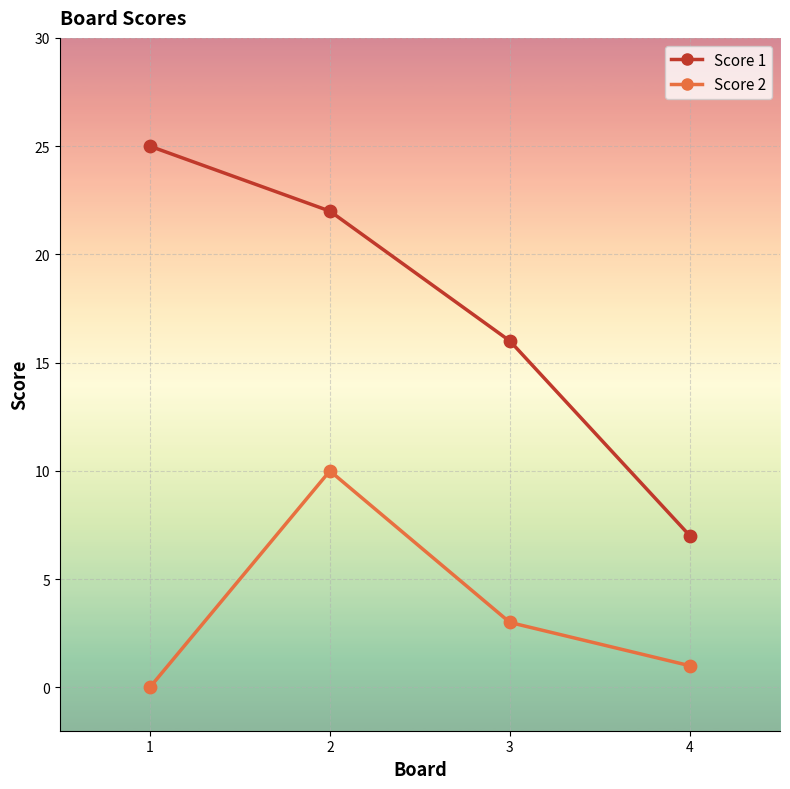

What are all the series names shown in the legend?

Score 1, Score 2